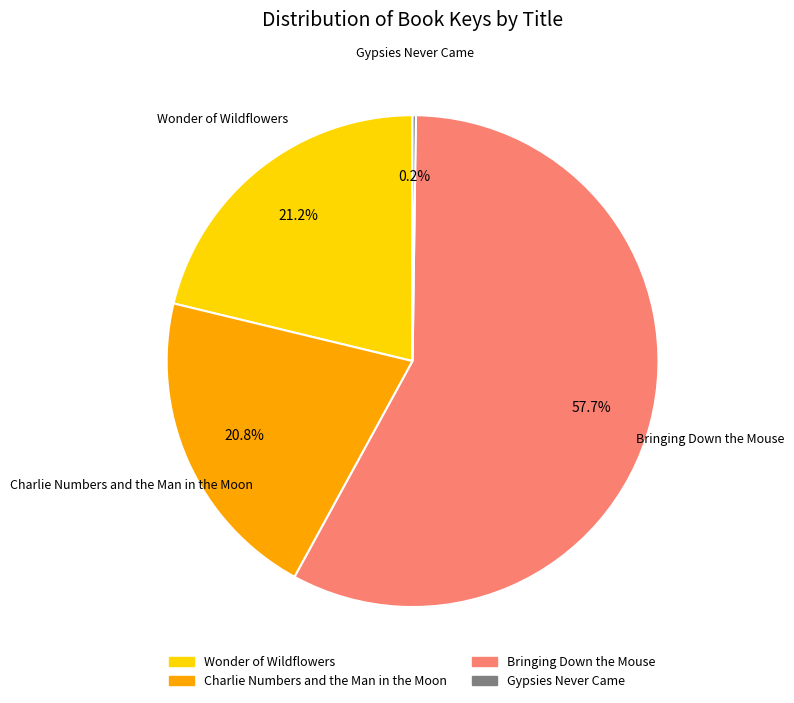

To the nearest percent, what percentage of the pie is Charlie Numbers and the Man in the Moon?

21%